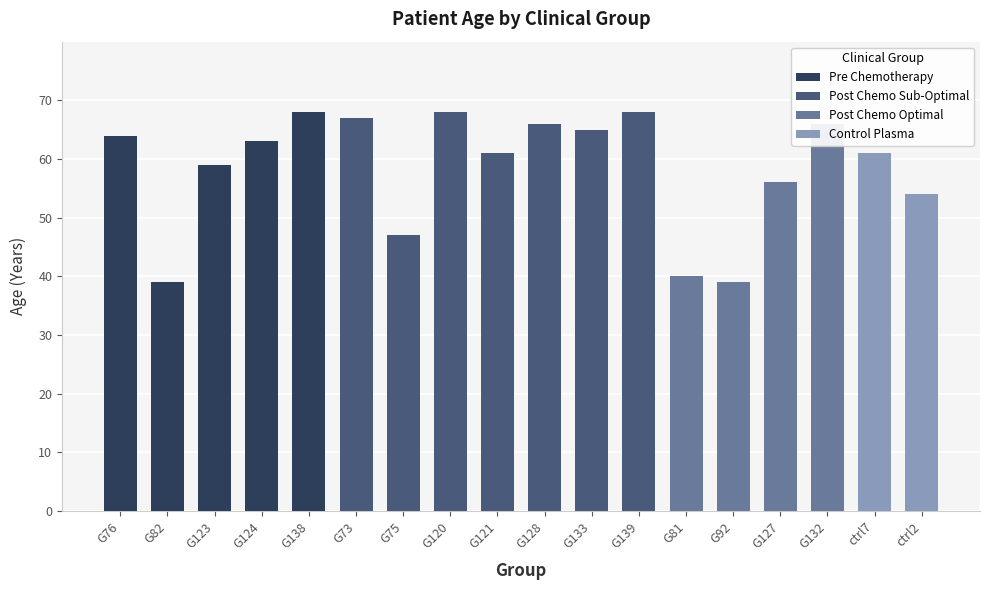

Is it true that the value at ctrl7 is 61?

True